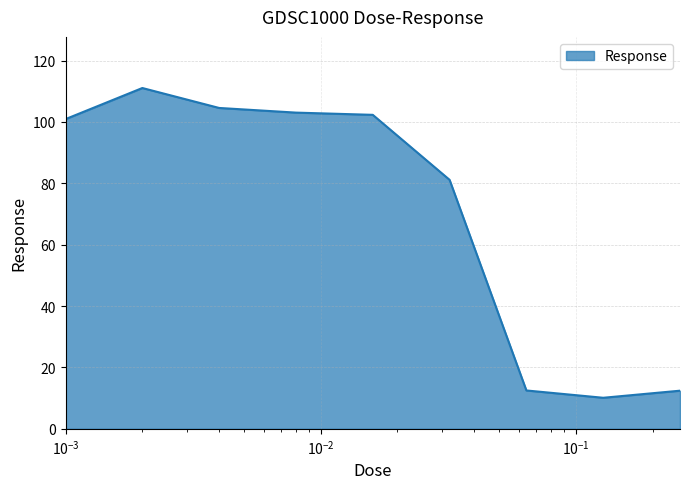

What is the minimum value shown in the chart?

10.1